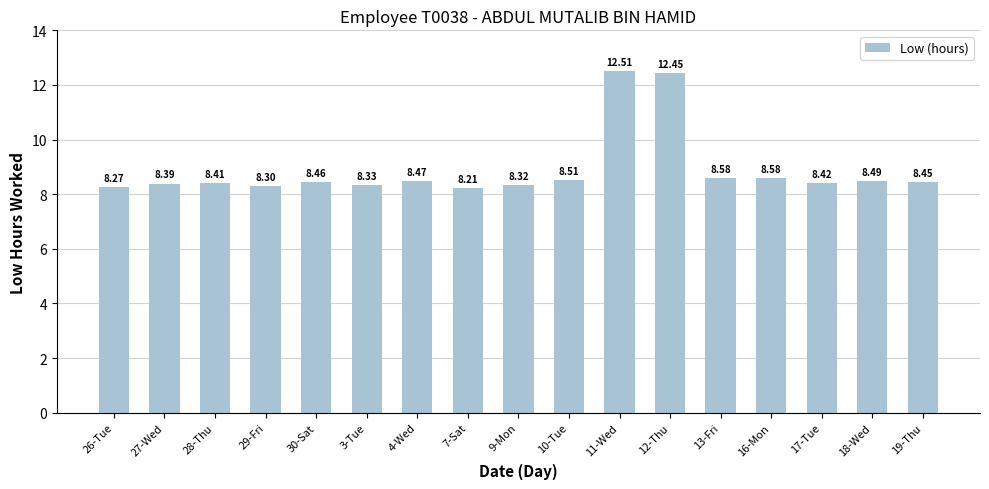

What is the difference between the maximum and minimum values?

4.3